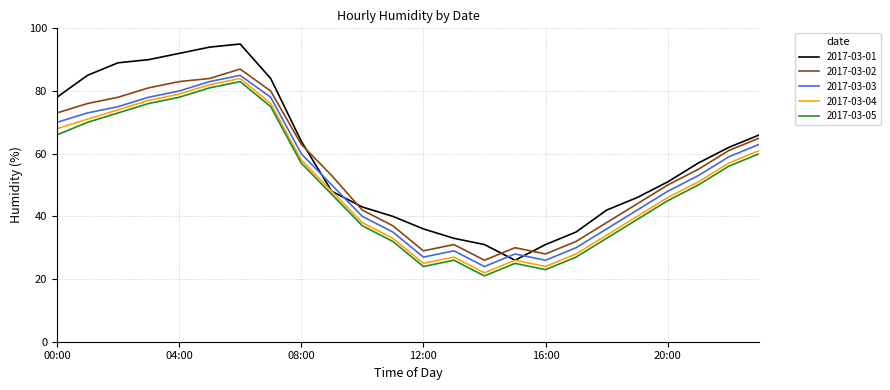

What is the minimum value shown in the chart?

21